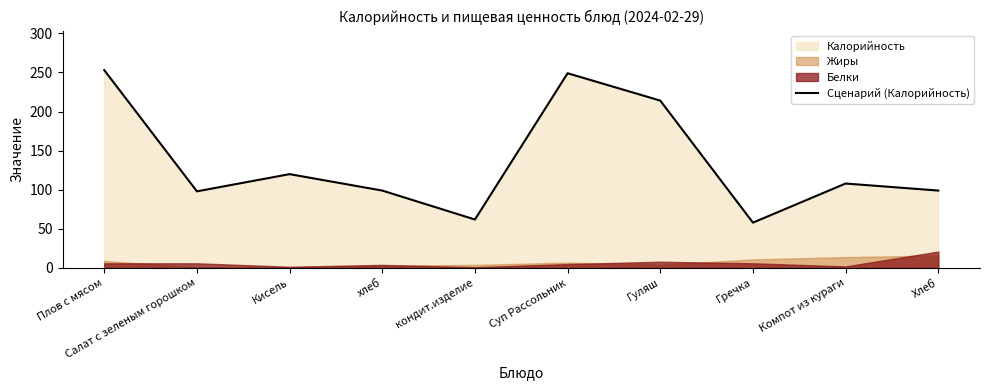

At which category does the data reach its first local valley?

Салат с зеленым горошком